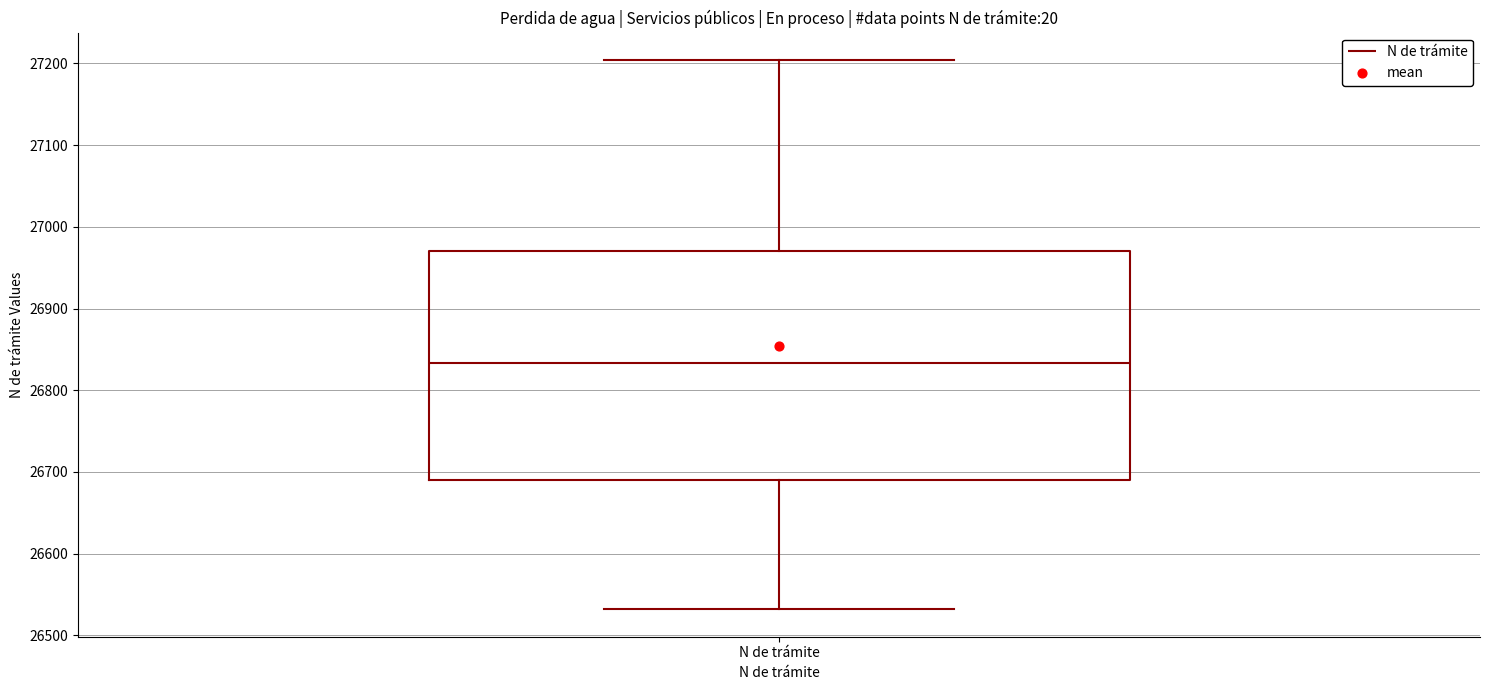

Transcribe this box plot: give where the median line is, the range the box spans, and where the two whiskers end, as read against the y-axis. The values are not printed on the chart, so give them approximately, as read against the axis.

median 26830, box 26690 to 26970, whiskers 26530 to 27200